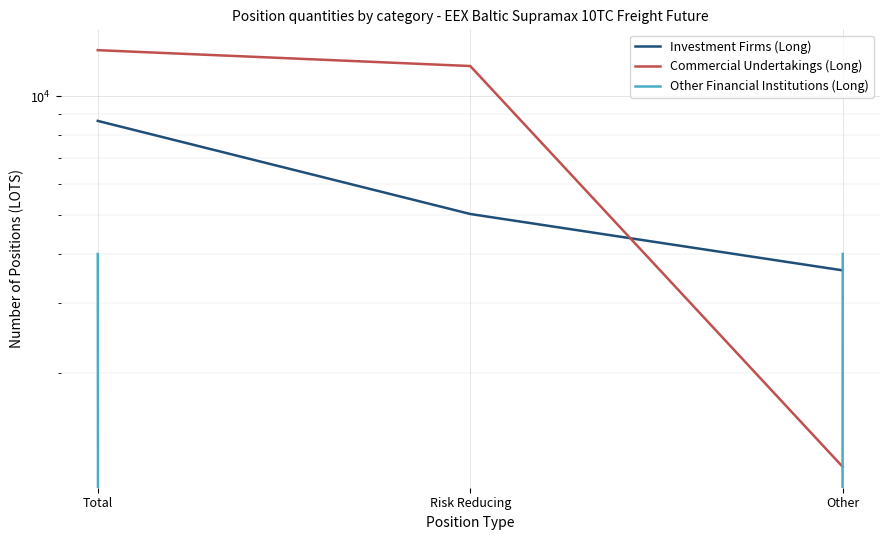

What is the label of the 2nd point from the right?

Risk Reducing